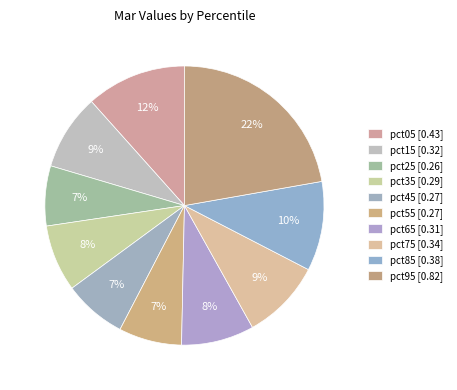

How many slices are in this pie chart?

10